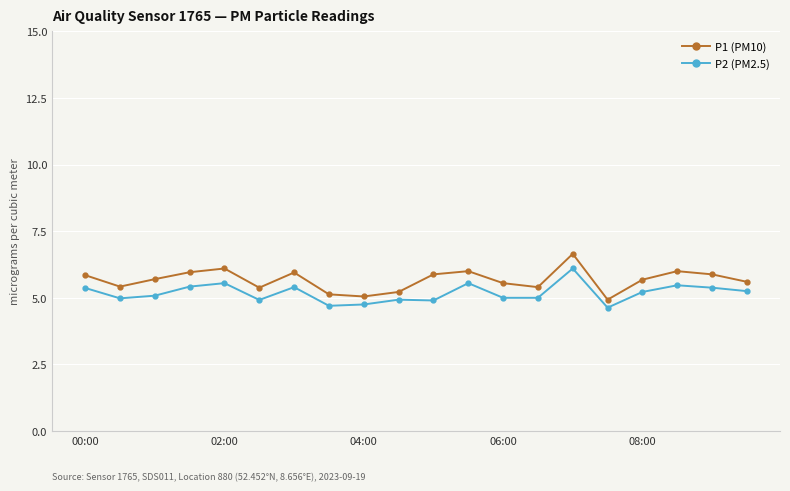

How many distinct data groups are displayed?

2